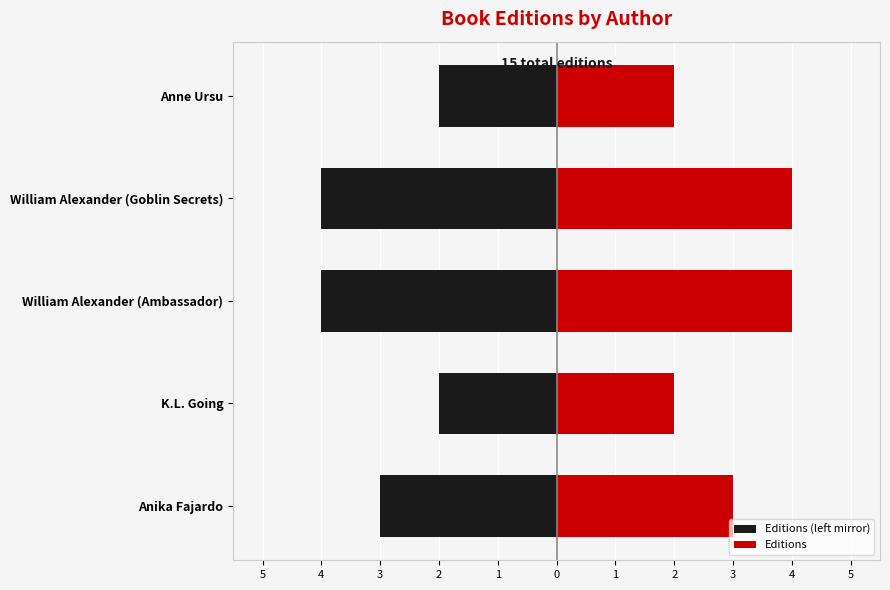

What are all the series names shown in the legend?

Editions (left mirror), Editions